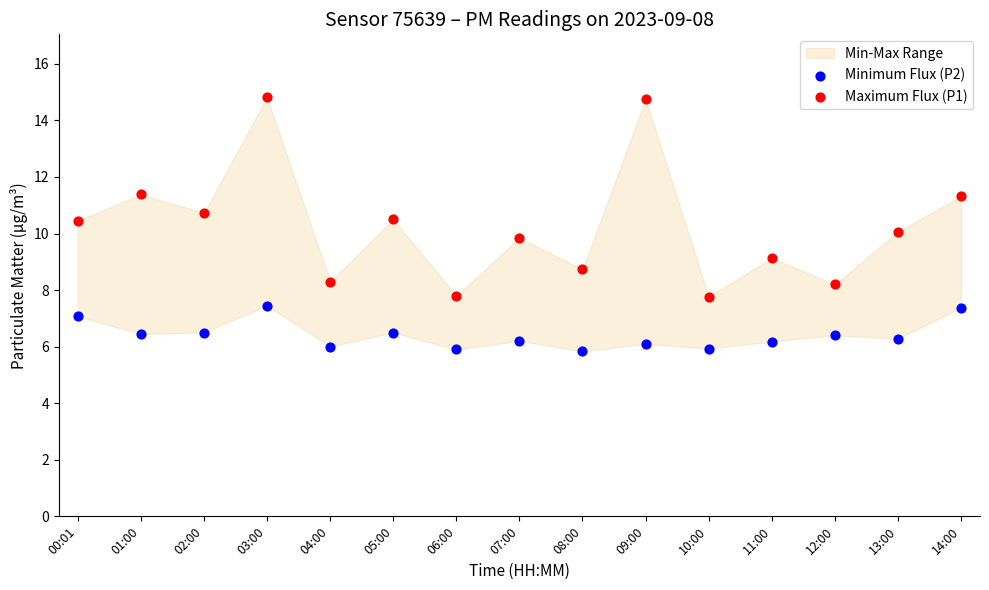

Which series contains the lowest Y value?

Minimum Flux (P2)